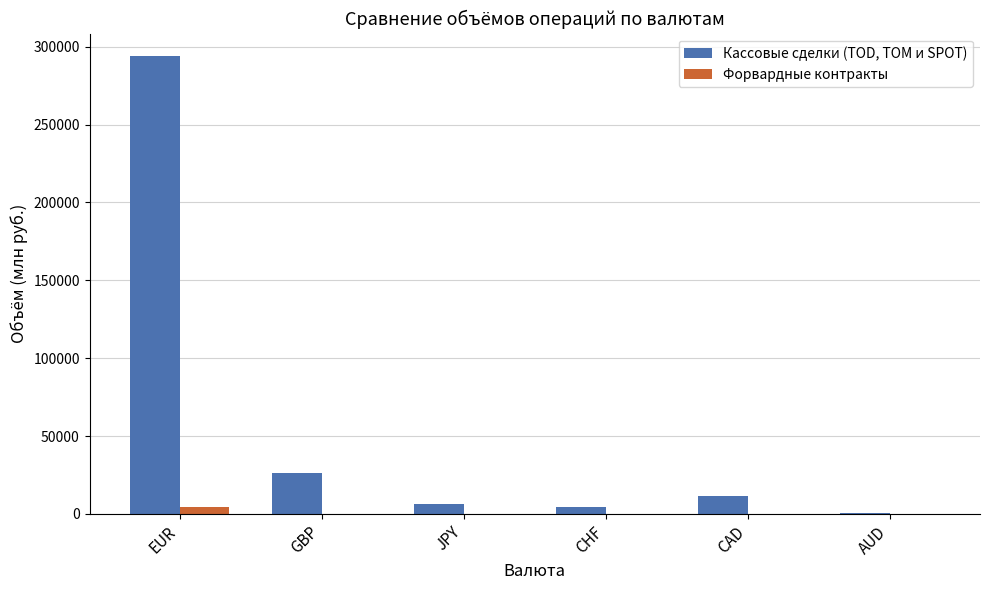

The Кассовые сделки (TOD, TOM и SPOT) series shows 817.2 at AUD. True or false?

True